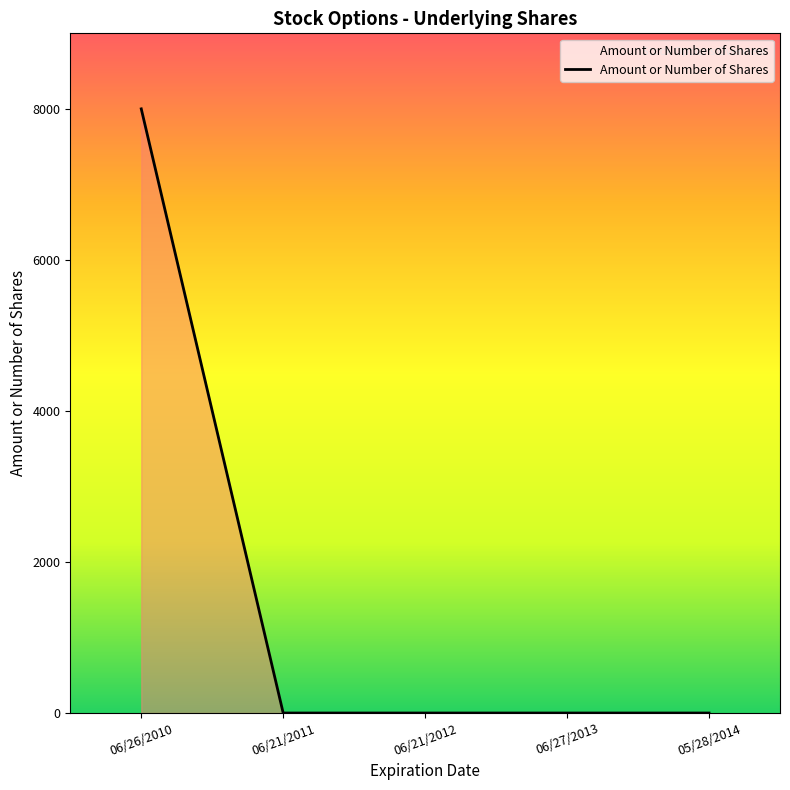

At which category does the chart reach its peak across all series?

06/26/2010